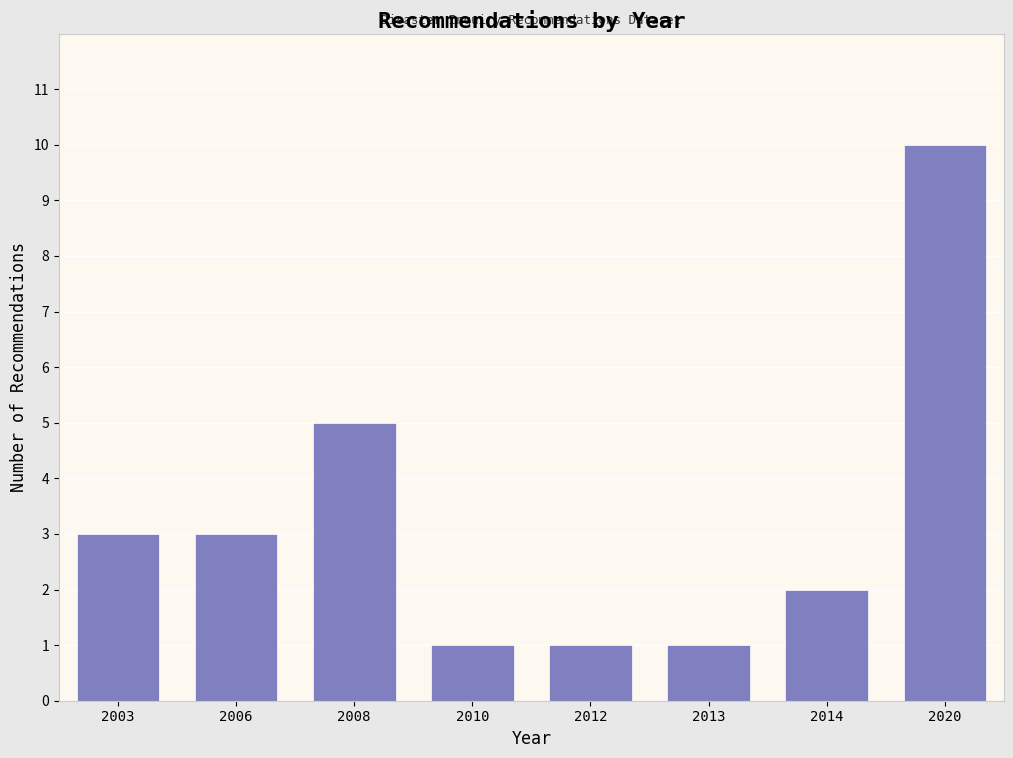

Reading left to right, list all the values displayed in this chart.

2003=3	2006=3	2008=5	2010=1	2012=1	2013=1	2014=2	2020=10